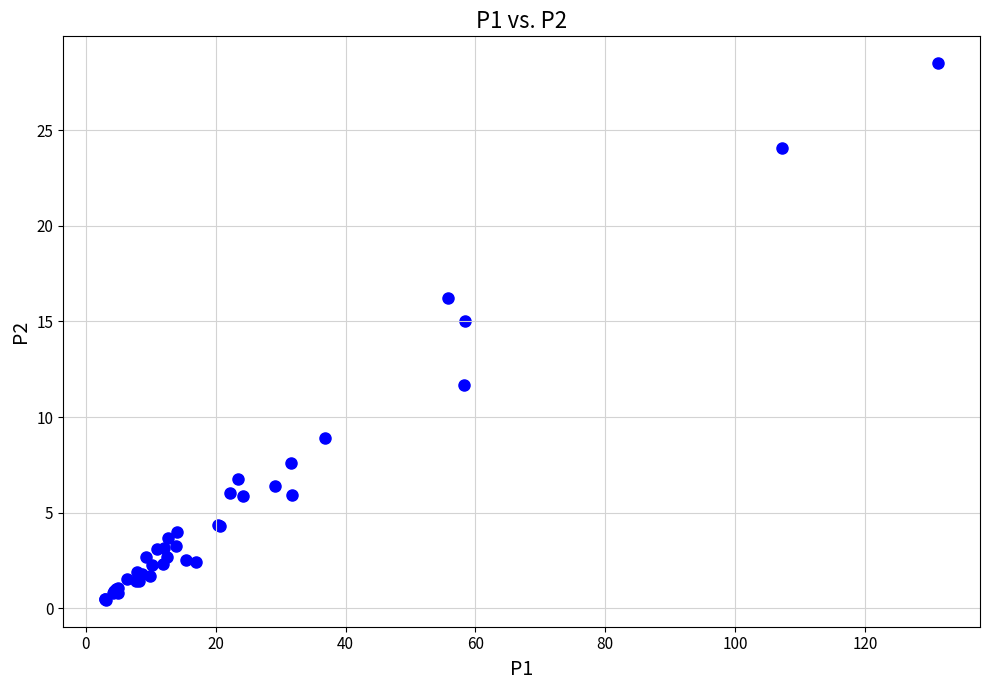

What Y value in the scatter plot is closest to 14?

15.0